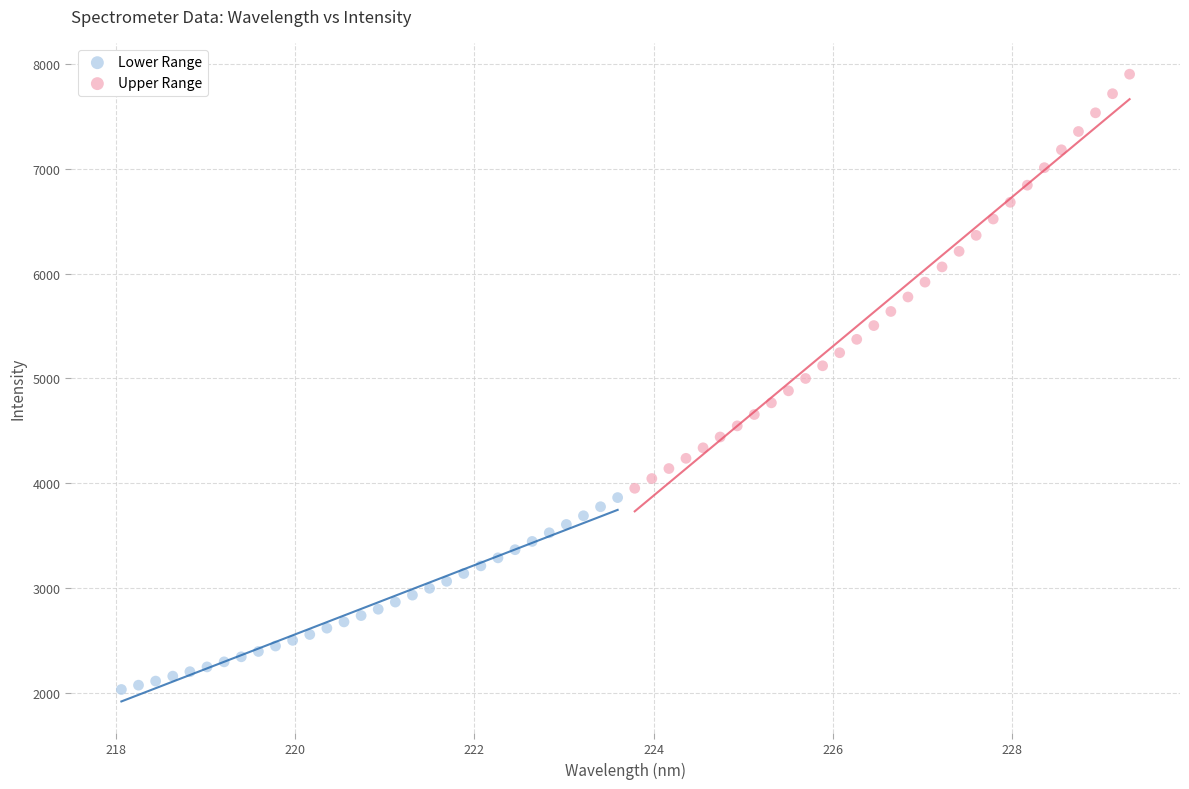

Which series reaches the maximum Y coordinate?

Upper Range